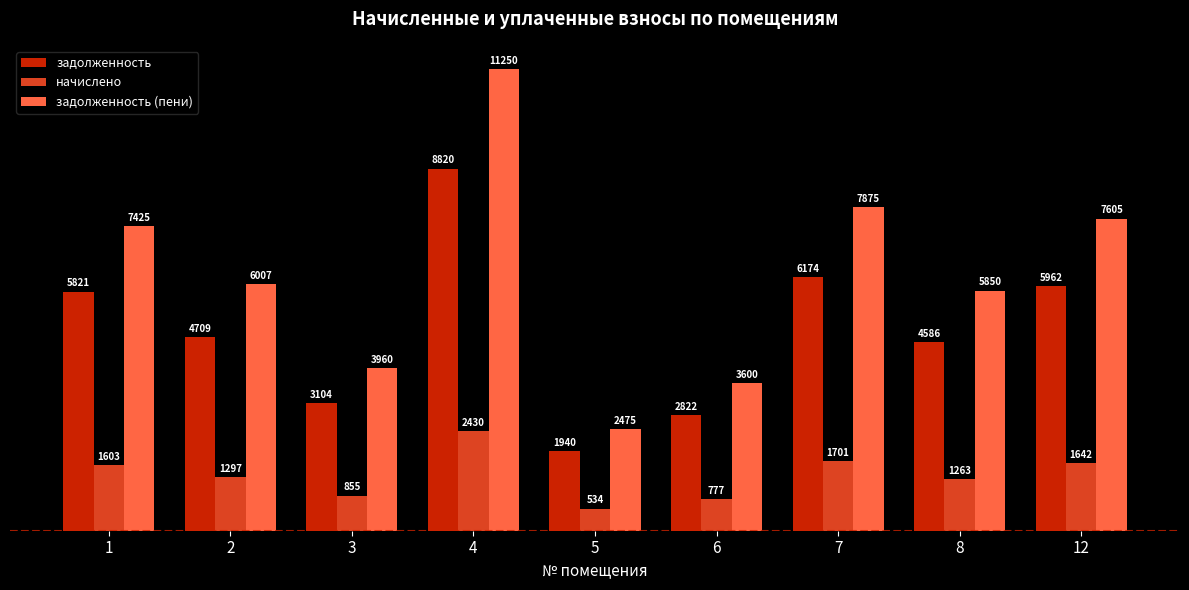

What is the sum of the начислено values at 4 and 6?

3207.6